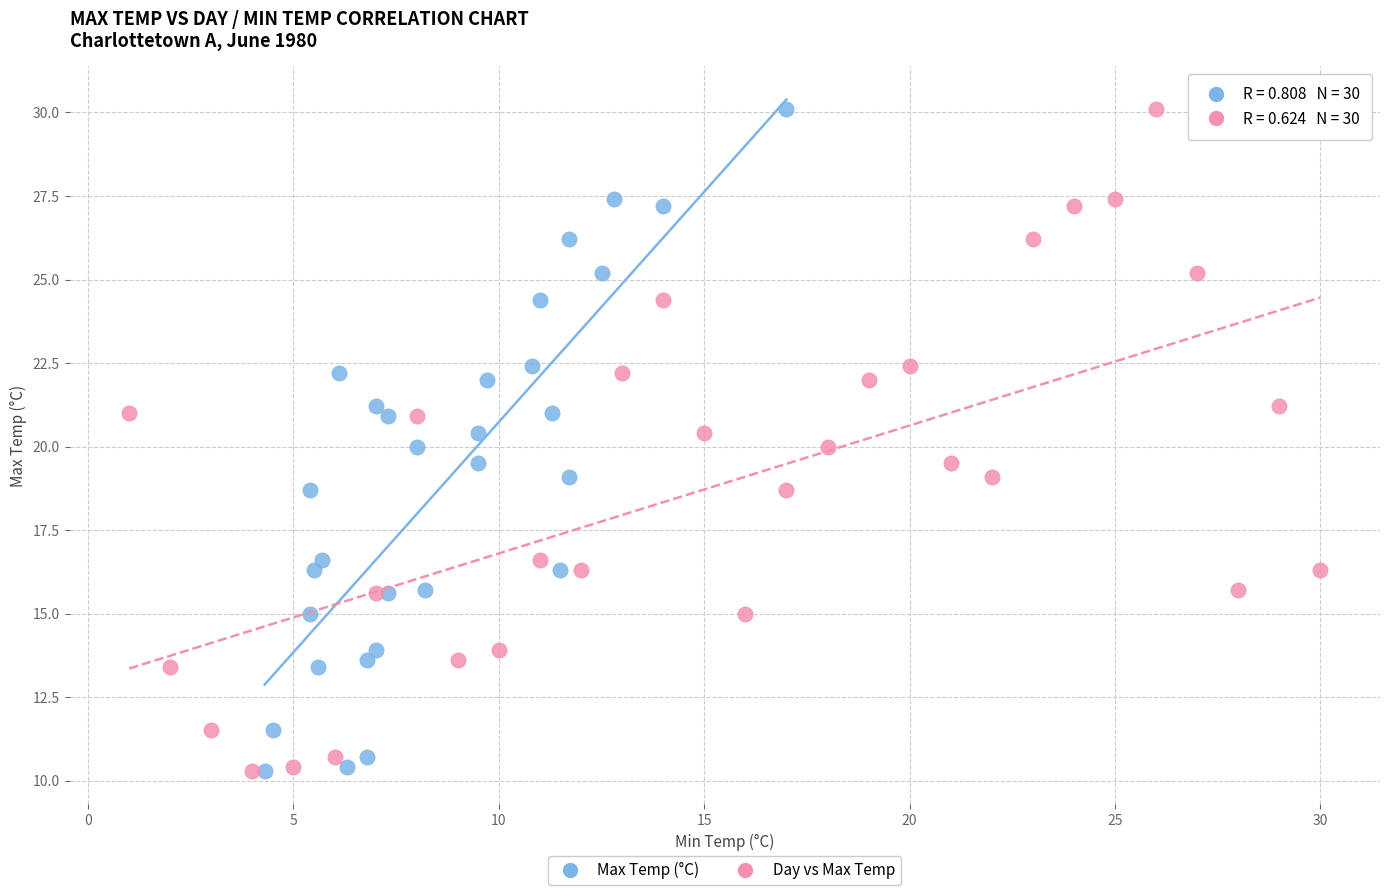

What are all the series names shown in the legend?

Max Temp (°C), Day vs Max Temp